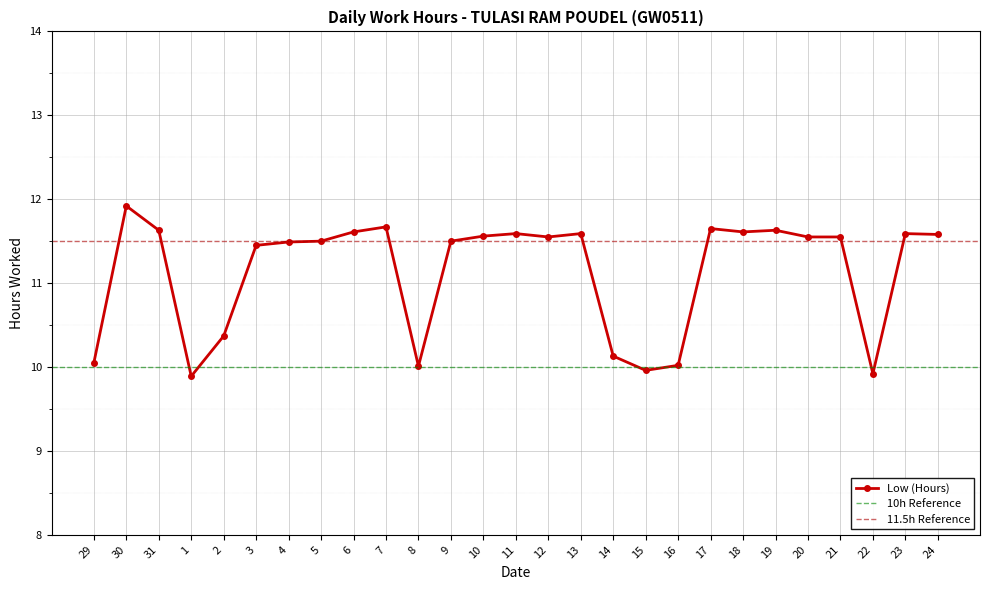

Reading left to right, what are all the values shown in this chart?

10.1	11.9	11.6	9.9	10.4	11.4	11.5	11.5	11.6	11.7	10.0	11.5	11.6	11.6	11.6	11.6	10.1	10.0	10.0	11.7	11.6	11.6	11.6	11.6	9.9	11.6	11.6